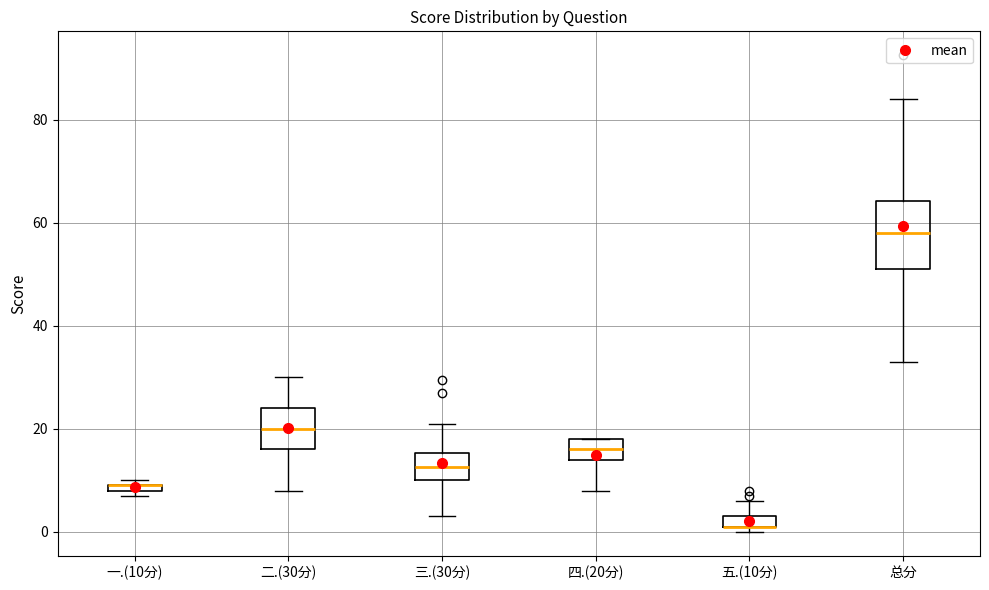

Where is the upper edge of the box for 五.(10分) on the y-axis? The values are not printed on the chart, so give them approximately, as read against the axis.

4